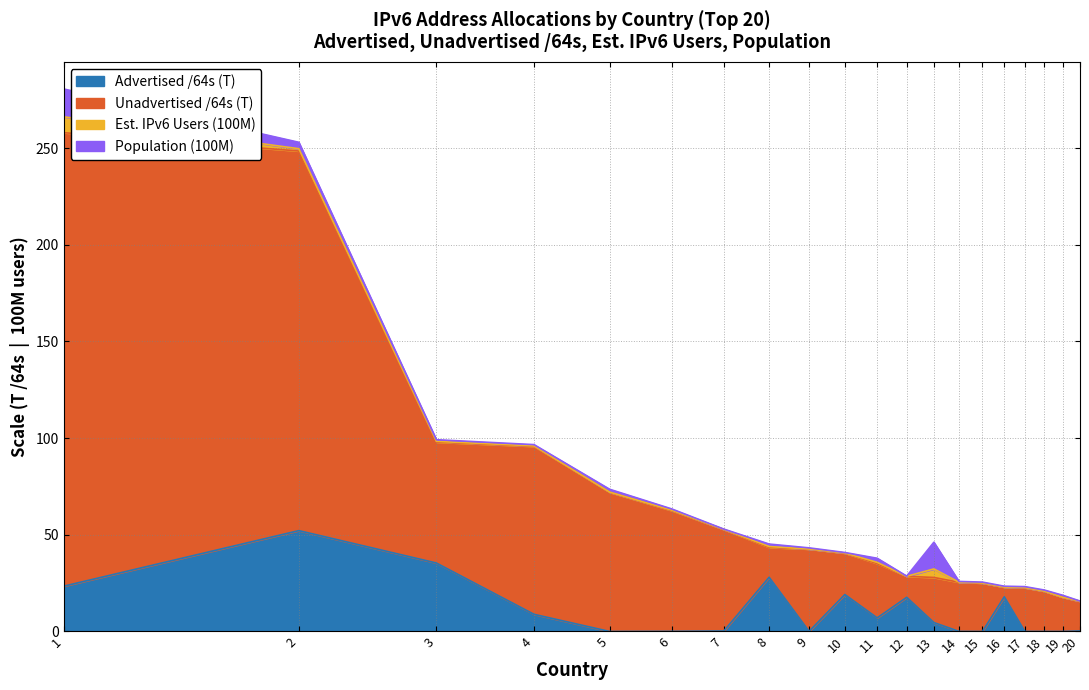

What is the maximum value for Advertised /64s (T)?

52.2